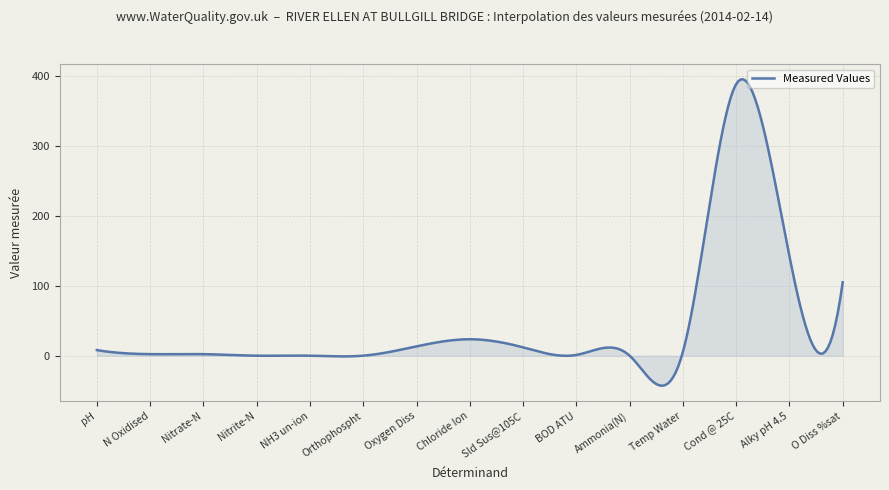

Does the chart have visible grid lines?

Yes